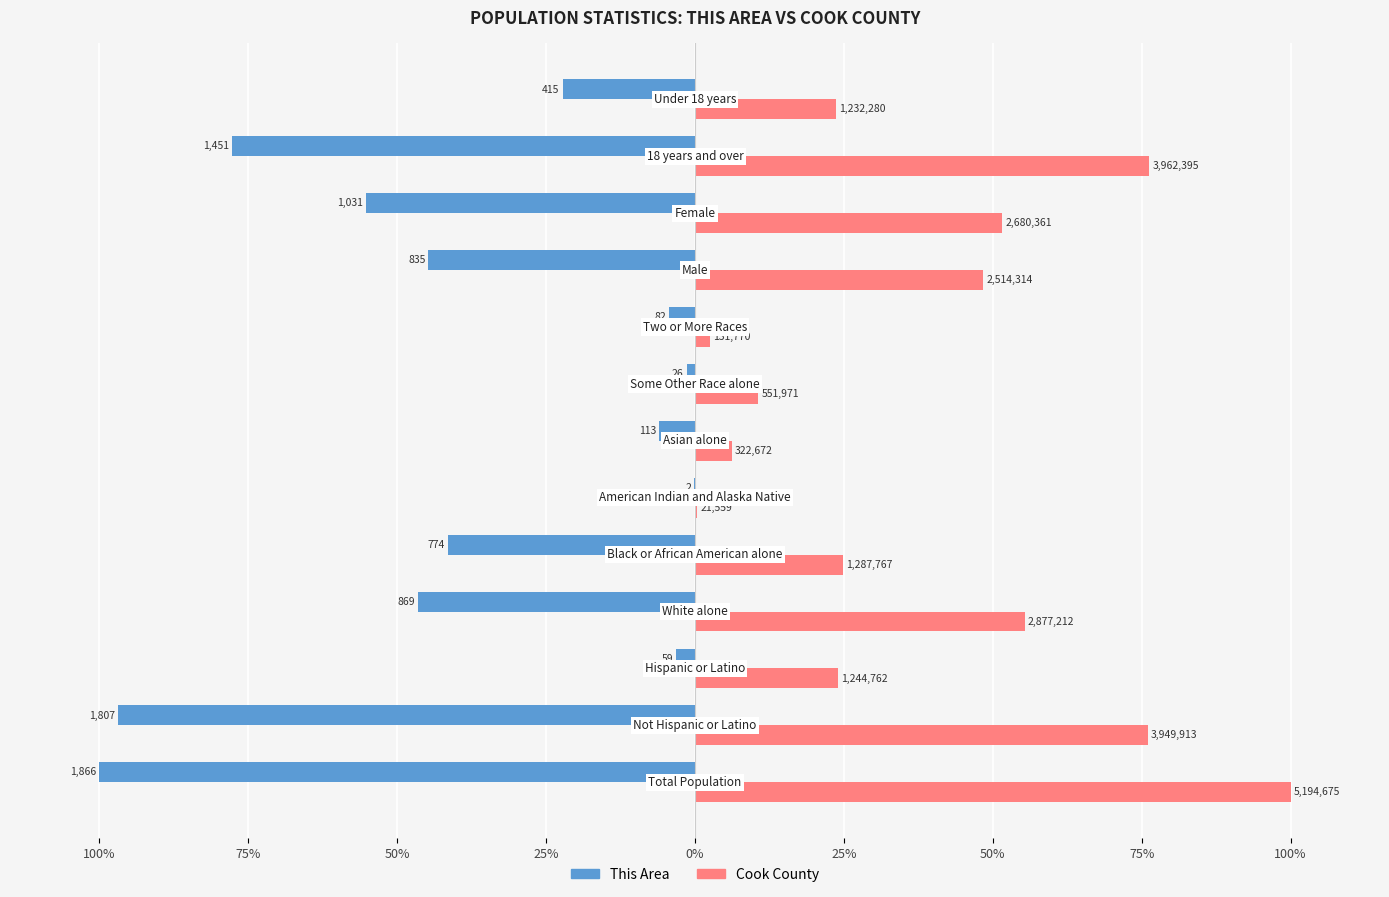

What are all the series names shown in the legend?

This Area, Cook County